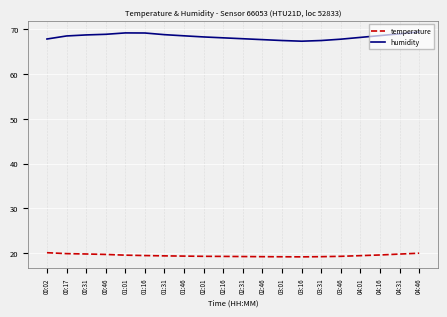

Which series has the largest range (max minus min)?

humidity